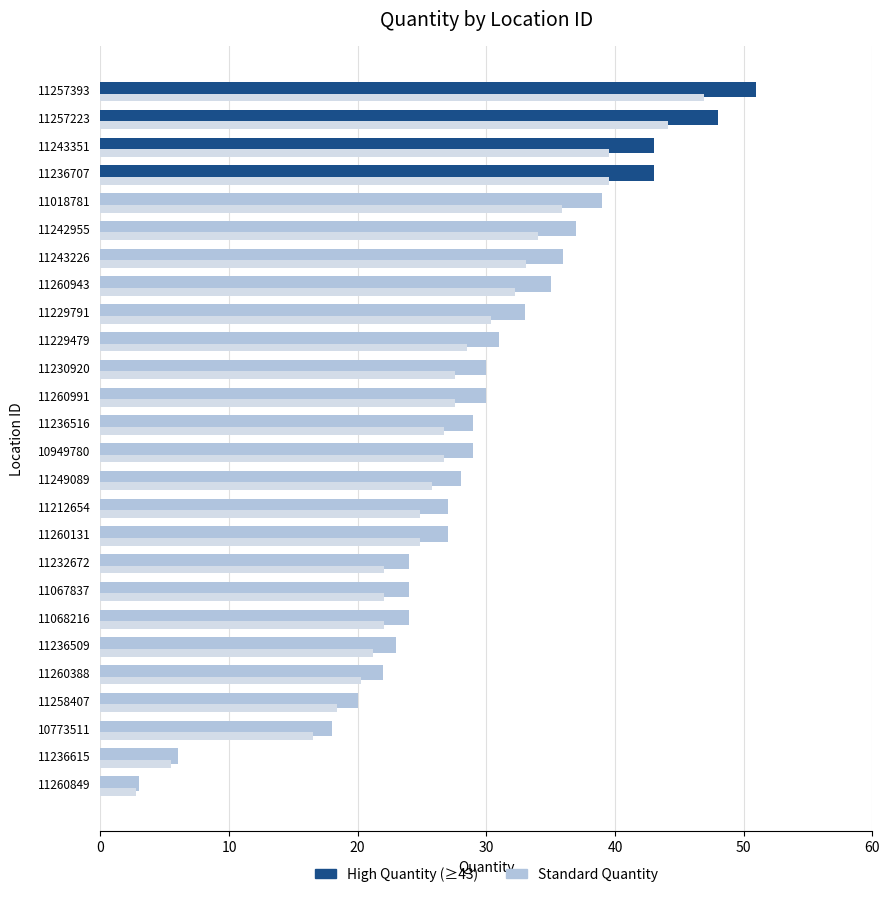

What is the total value across all series at 11229479?

59.5